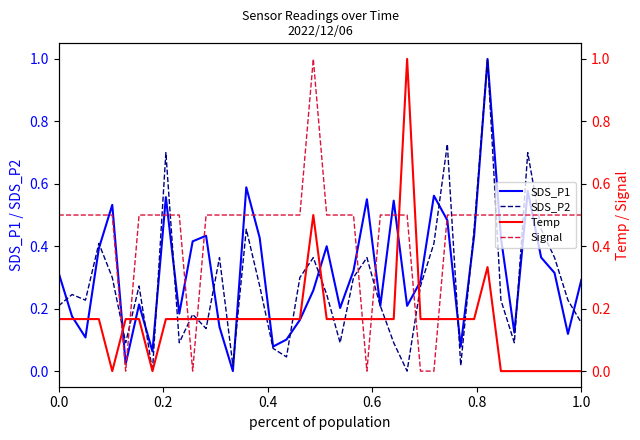

Reading left to right, transcribe all the data shown in this chart.

SDS_P1: 0.3	0.2	0.1	0.4	0.5	0.0	0.2	0.1	0.6	0.2	0.4	0.4	0.1	0.0	0.6	0.4	0.1	0.1	0.2	0.3	0.4	0.2	0.3	0.6	0.2	0.5	0.2	0.3	0.6	0.5	0.1	0.4	1.0	0.4	0.1	0.6	0.4	0.3	0.1	0.3
SDS_P2: 0.2	0.2	0.2	0.4	0.3	0.1	0.3	0.0	0.7	0.1	0.2	0.1	0.4	0.0	0.5	0.3	0.1	0.0	0.3	0.4	0.2	0.1	0.3	0.4	0.2	0.1	0.0	0.3	0.4	0.7	0.0	0.5	1.0	0.2	0.1	0.7	0.5	0.4	0.2	0.2
Temp: 0.2	0.2	0.2	0.2	0.0	0.2	0.2	0.0	0.2	0.2	0.2	0.2	0.2	0.2	0.2	0.2	0.2	0.2	0.2	0.5	0.2	0.2	0.2	0.2	0.2	0.2	1.0	0.2	0.2	0.2	0.2	0.2	0.3	0.0	0.0	0.0	0.0	0.0	0.0	0.0
Signal: 0.5	0.5	0.5	0.5	0.5	0.0	0.5	0.5	0.5	0.5	0.0	0.5	0.5	0.5	0.5	0.5	0.5	0.5	0.5	1.0	0.5	0.5	0.5	0.0	0.5	0.5	0.5	0.0	0.0	0.5	0.5	0.5	0.5	0.5	0.5	0.5	0.5	0.5	0.5	0.5